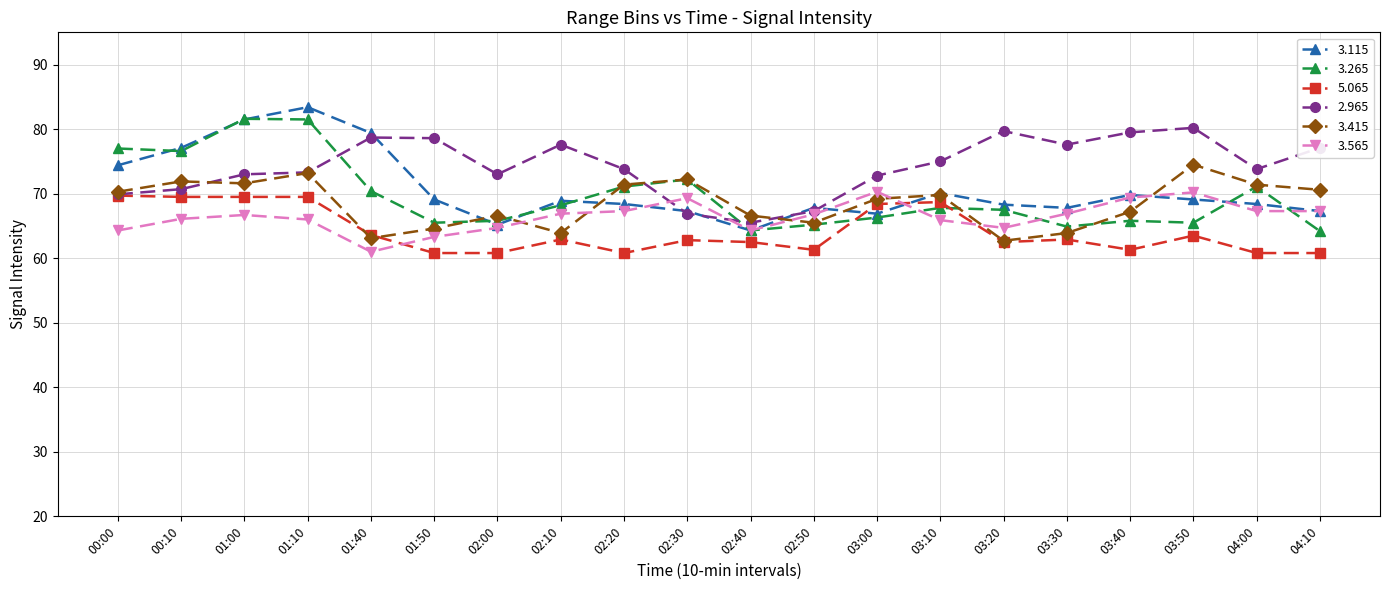

True or false: 5.065 has more than 2 interior local peaks.

True